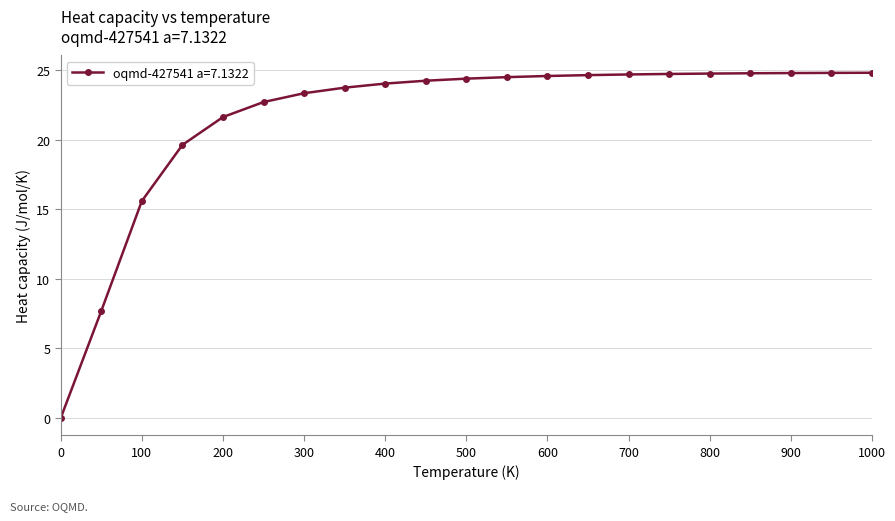

What is the greatest value displayed?

24.8